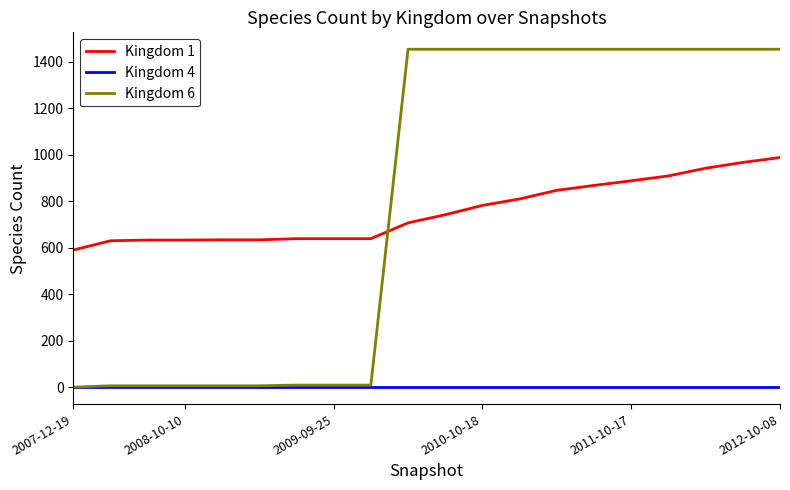

True or false: Kingdom 4 and Kingdom 1 intersect in this chart.

False